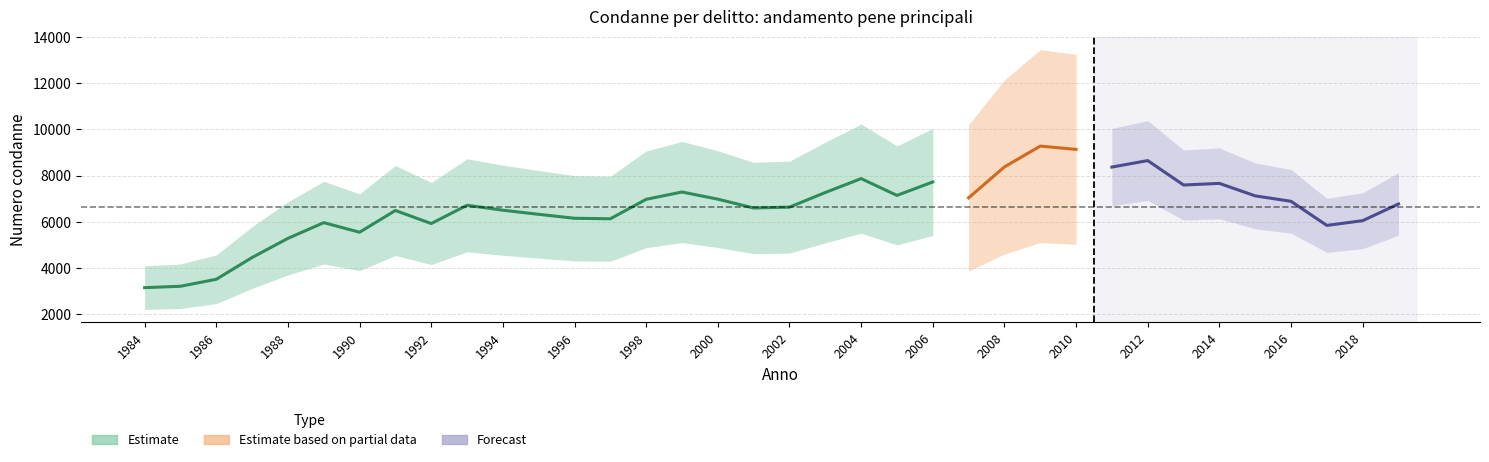

True or false: Con condizionale has more than 1 points higher than both neighbors.

True